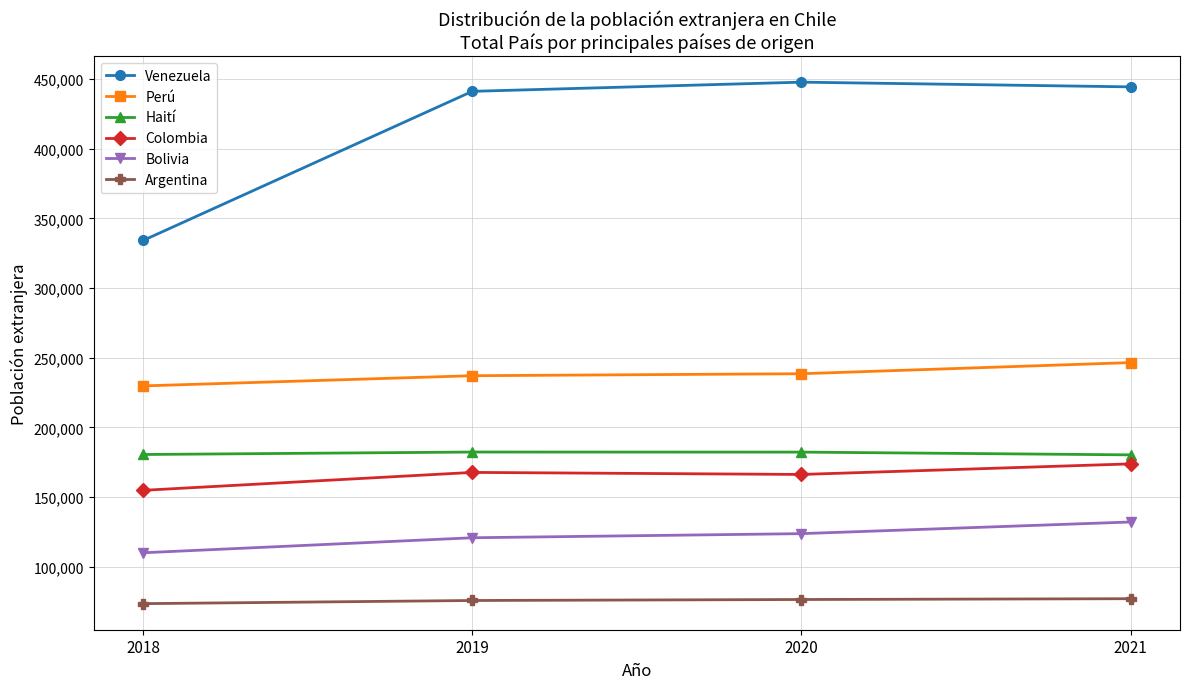

The value of Colombia at 2018 is 154809. True or false?

True